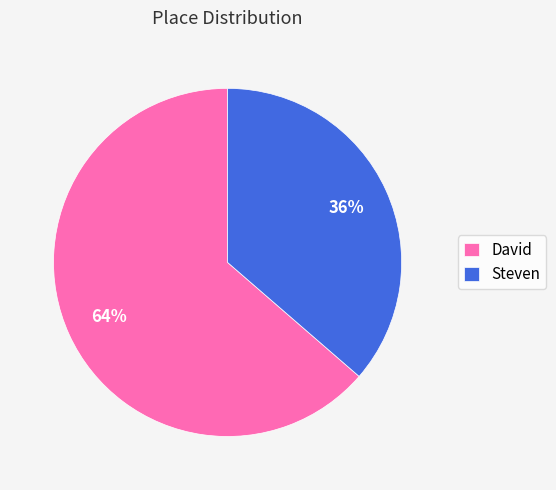

What is the smallest slice in the pie chart?

Steven